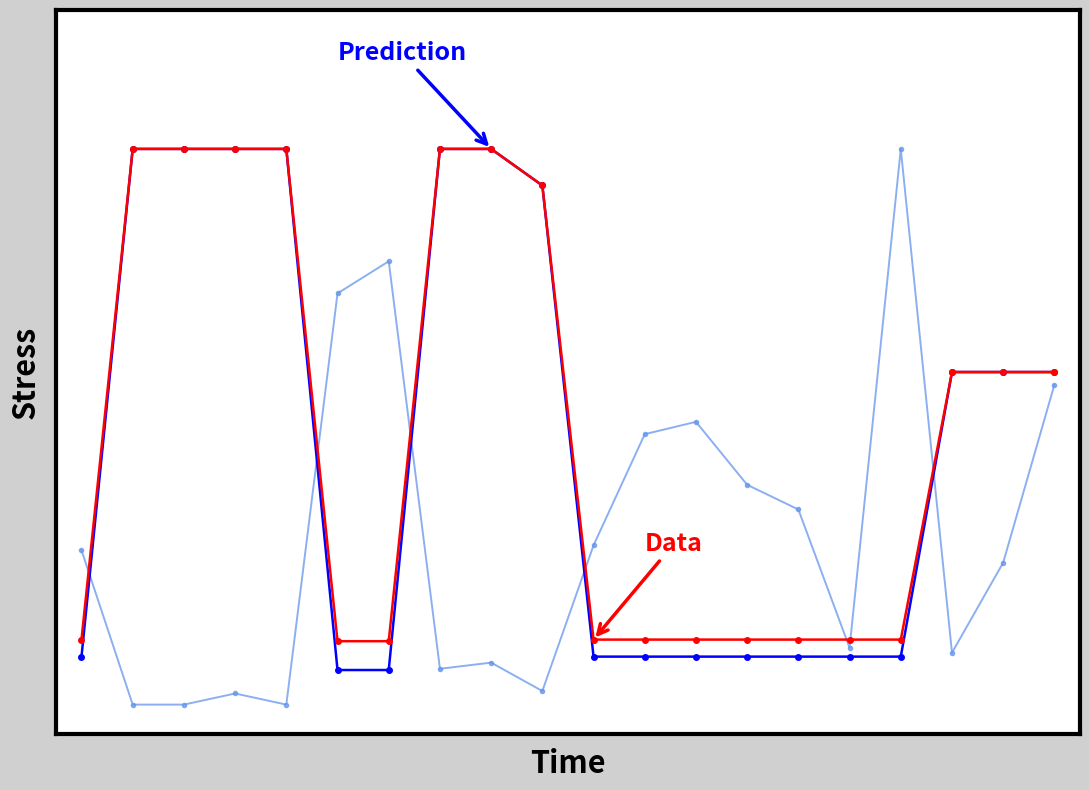

Does the chart have visible grid lines?

No